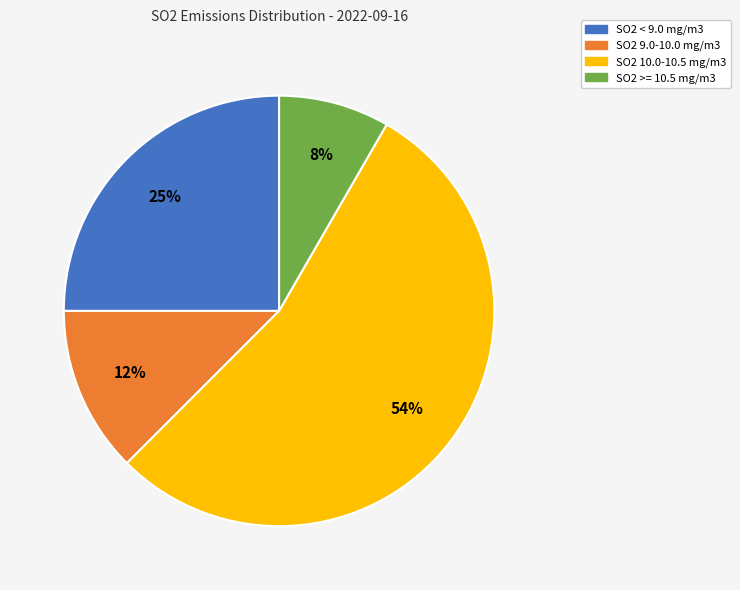

To the nearest percent, what is the average slice percentage?

25%